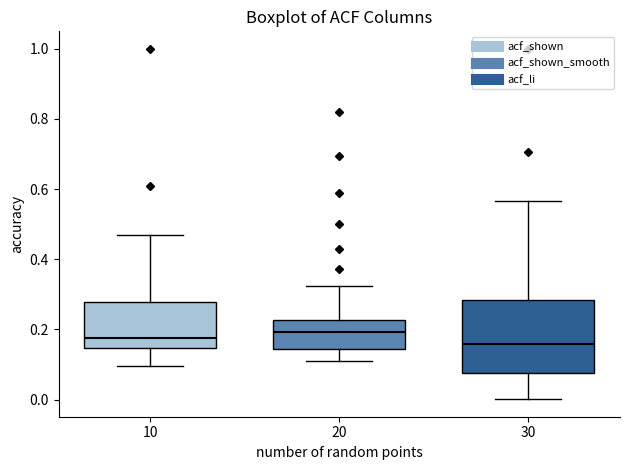

Which box is the tallest, from its lower edge to its upper edge?

30